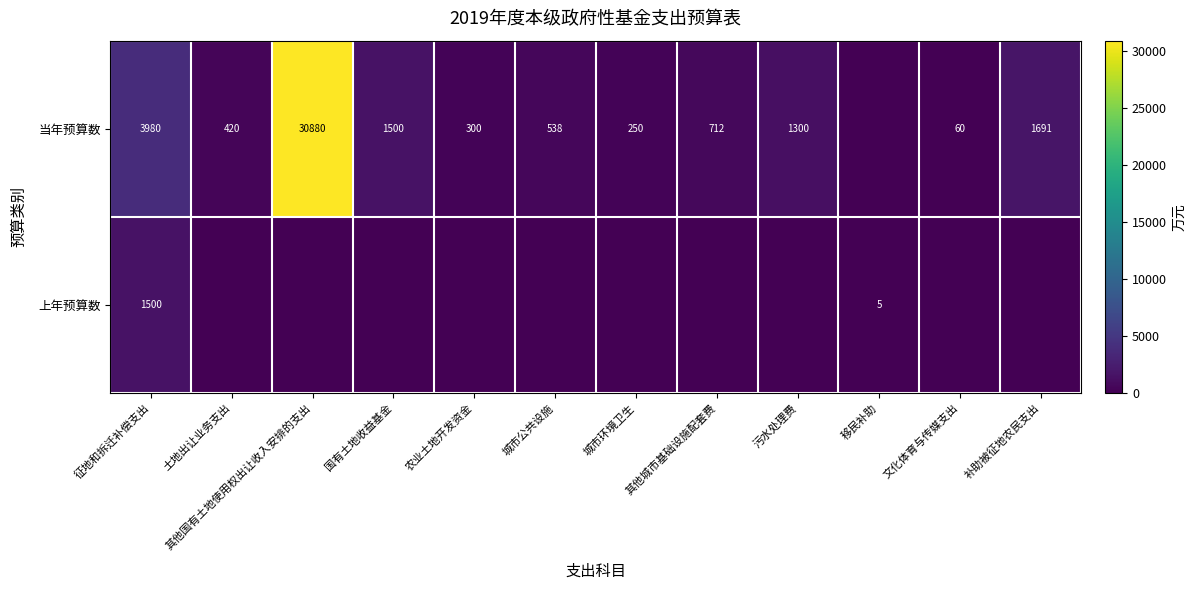

What is the spread (max minus min) of values at 移民补助?

5